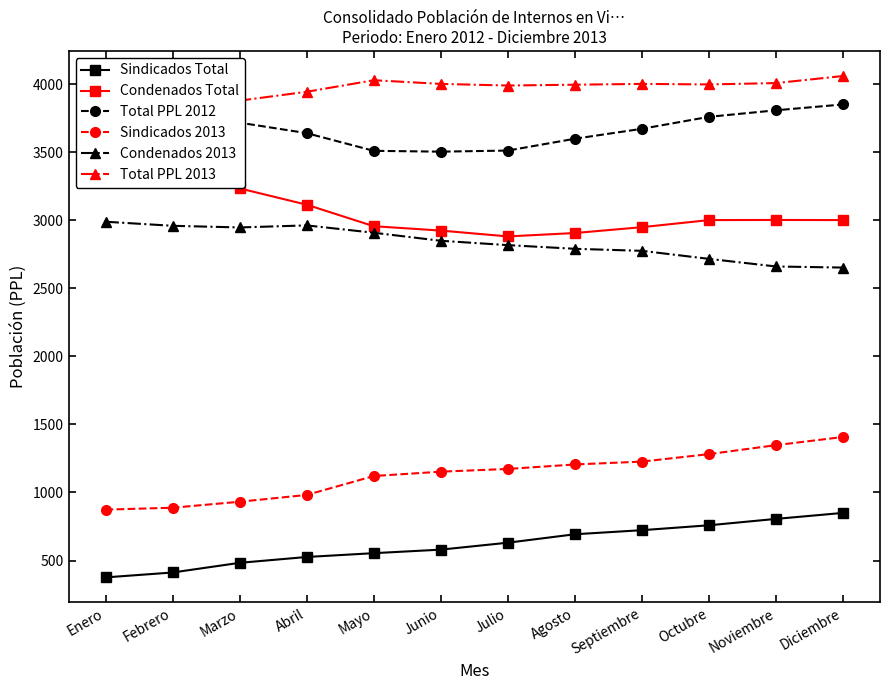

What position from the left is Julio?

7